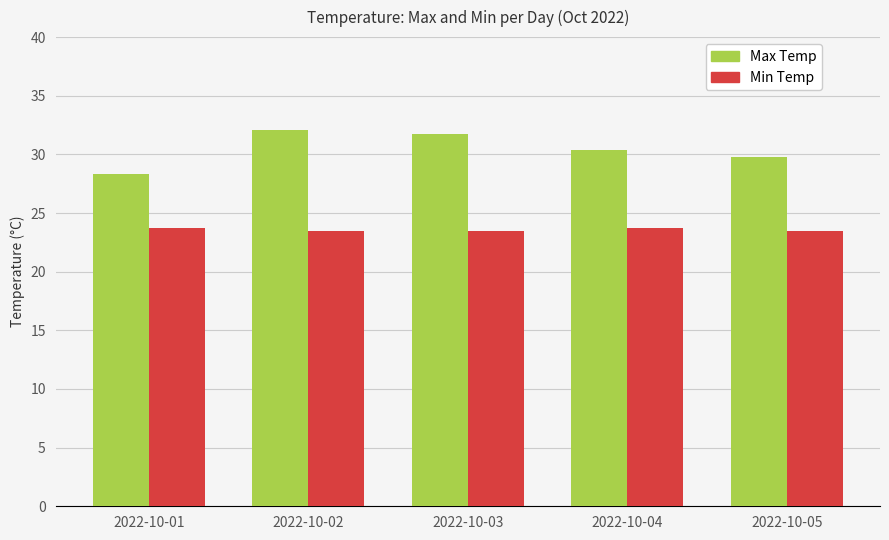

Rank the series by their average value, from lowest to highest.

Min Temp, Max Temp